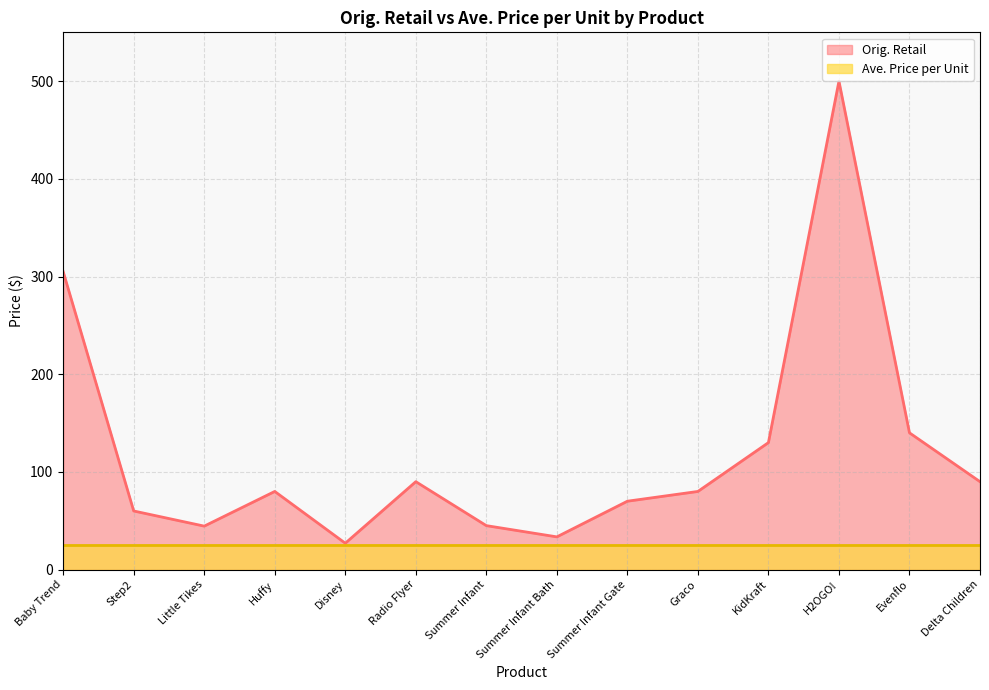

How many data points are less than 79?

6